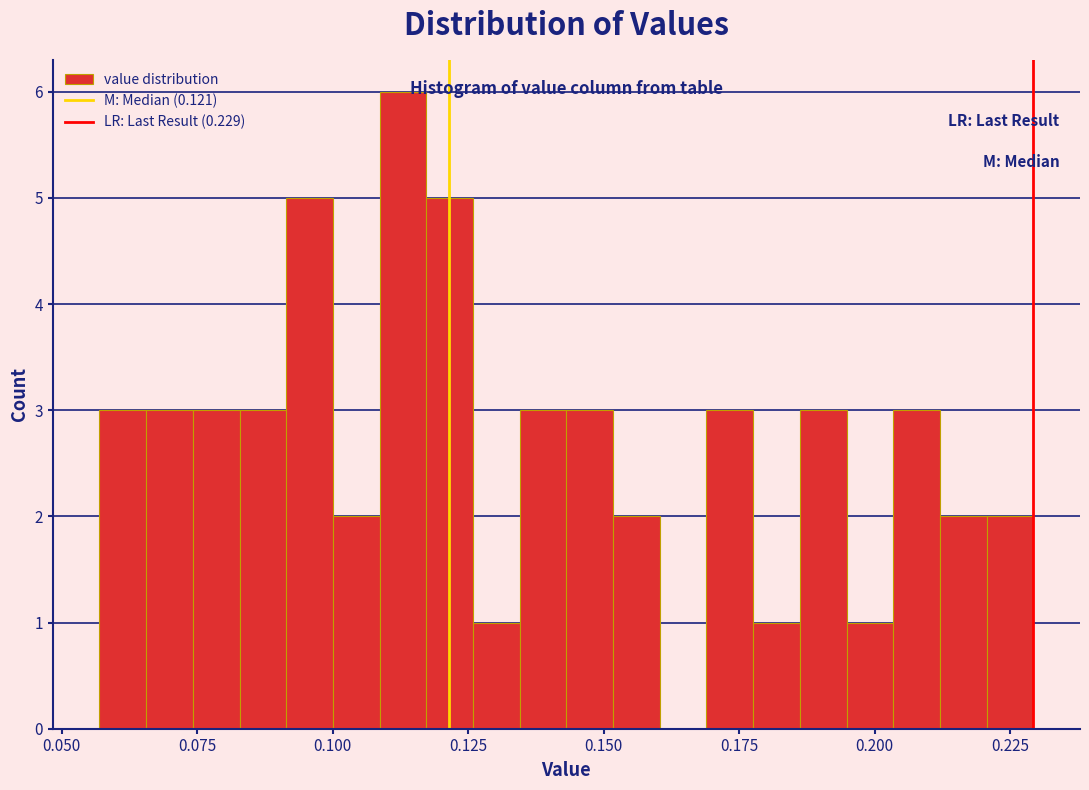

Read against the x-axis, roughly where is the centre of the tallest bar?

0.115